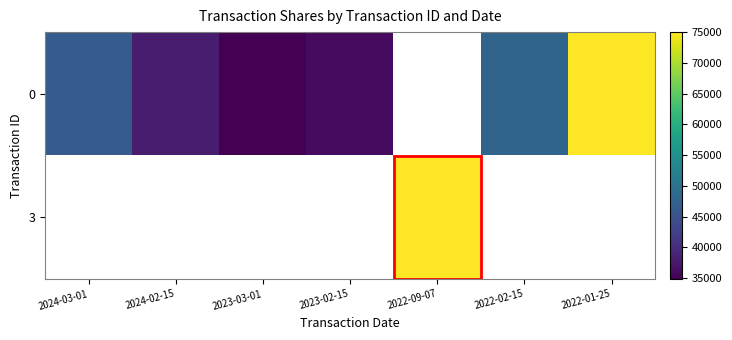

What is the sum of the 0 values at 2022-01-25 and 2023-03-01?

109856.0